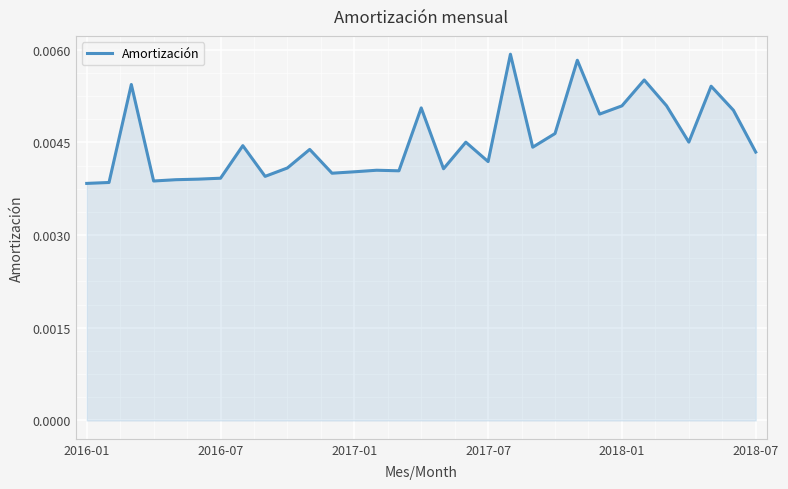

At which label is the value closest to 0?

2016-01